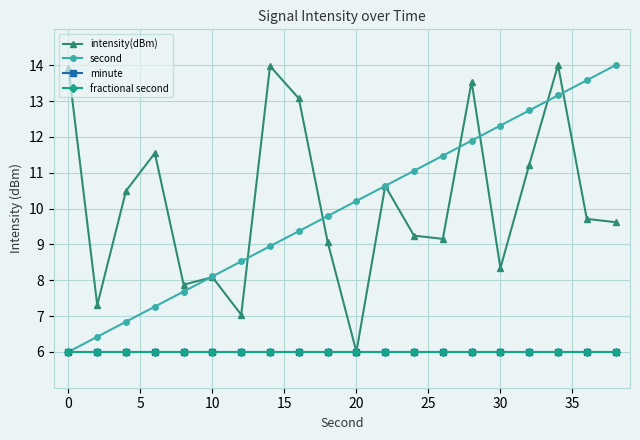

Does the chart have visible grid lines?

Yes